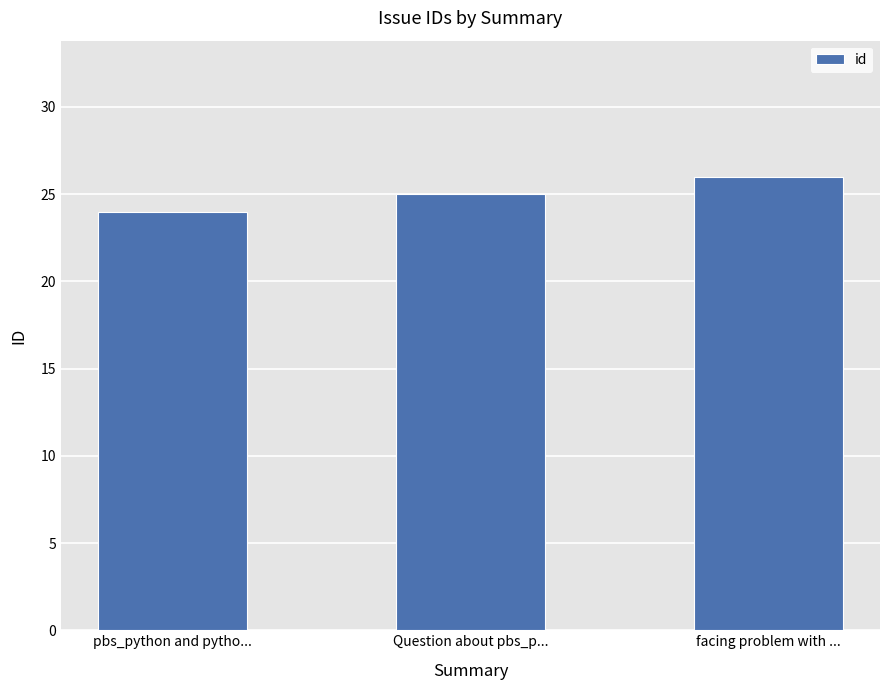

Reading left to right, list all the values displayed in this chart.

pbs_python and pytho...=24	Question about pbs_p...=25	facing problem with ...=26